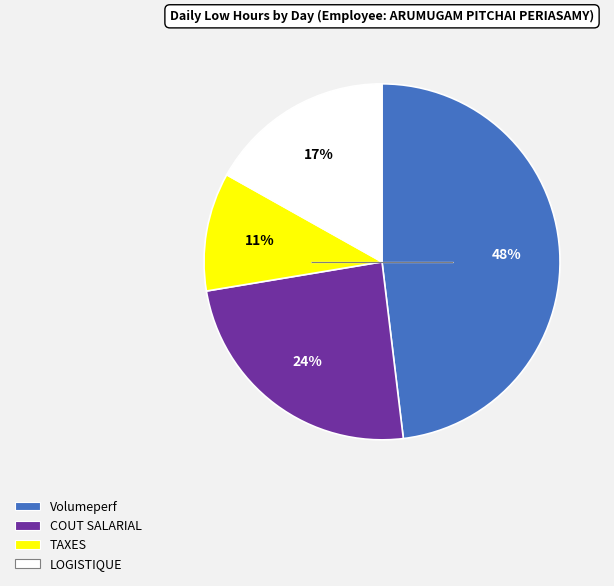

To the nearest percent, what is the difference between the largest and smallest slice percentages?

37%